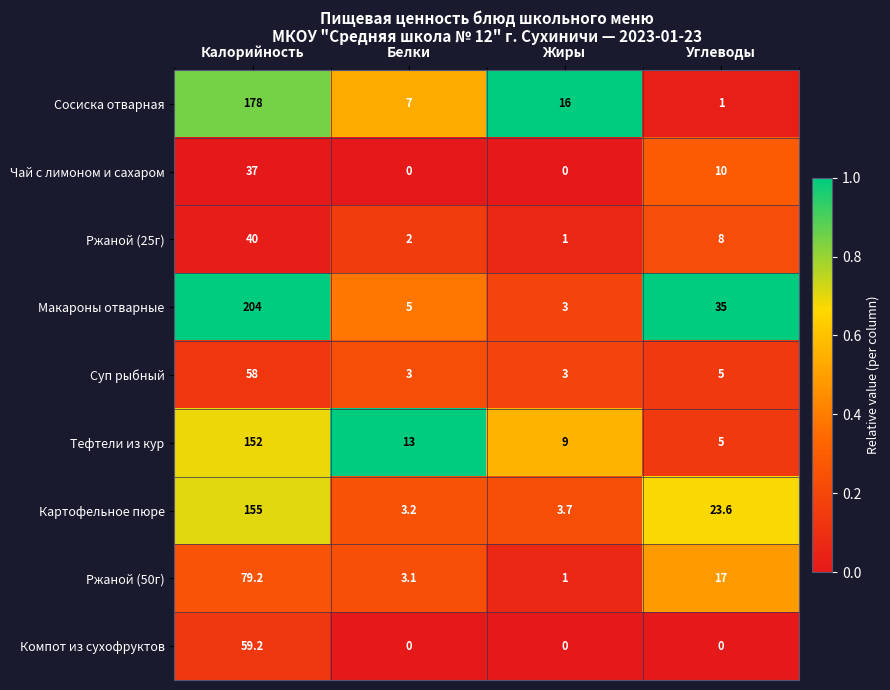

The value of Суп рыбный at Углеводы is 1.2. True or false?

False